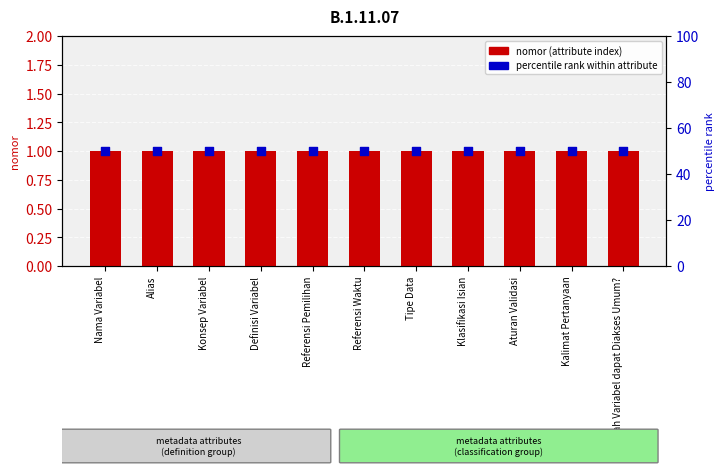

Is the value of percentile rank within attribute at Referensi Pemilihan greater than the value of nomor (attribute count) at Aturan Validasi?

Yes